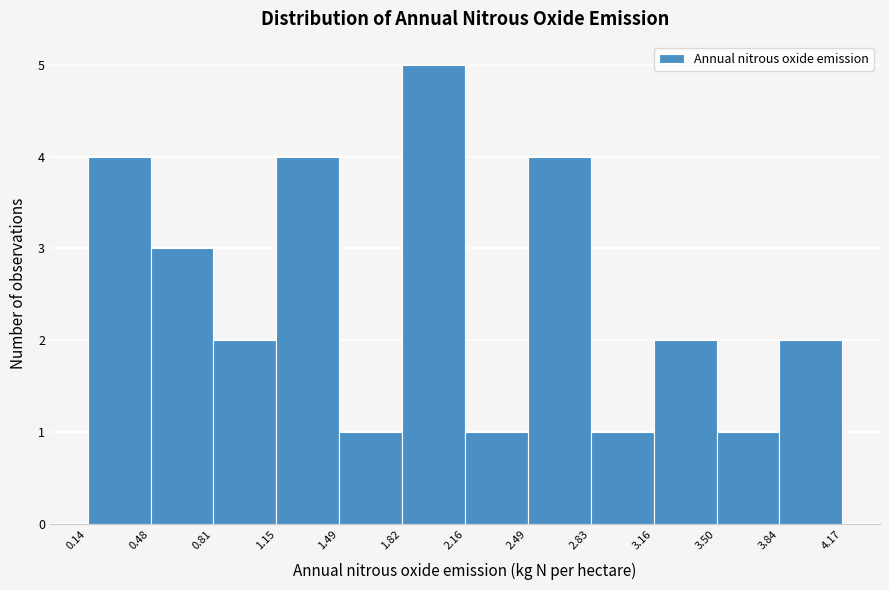

Reading left to right, transcribe this chart: for each bar, give the range it covers on the x-axis and its height. The values are not printed on the chart, so give them approximately, as read against the axis.

0.14 to 0.48: 4
0.48 to 0.81: 3
0.81 to 1.15: 2
1.15 to 1.49: 4
1.49 to 1.82: 1
1.82 to 2.16: 5
2.16 to 2.49: 1
2.49 to 2.83: 4
2.83 to 3.16: 1
3.16 to 3.50: 2
3.50 to 3.84: 1
3.84 to 4.17: 2